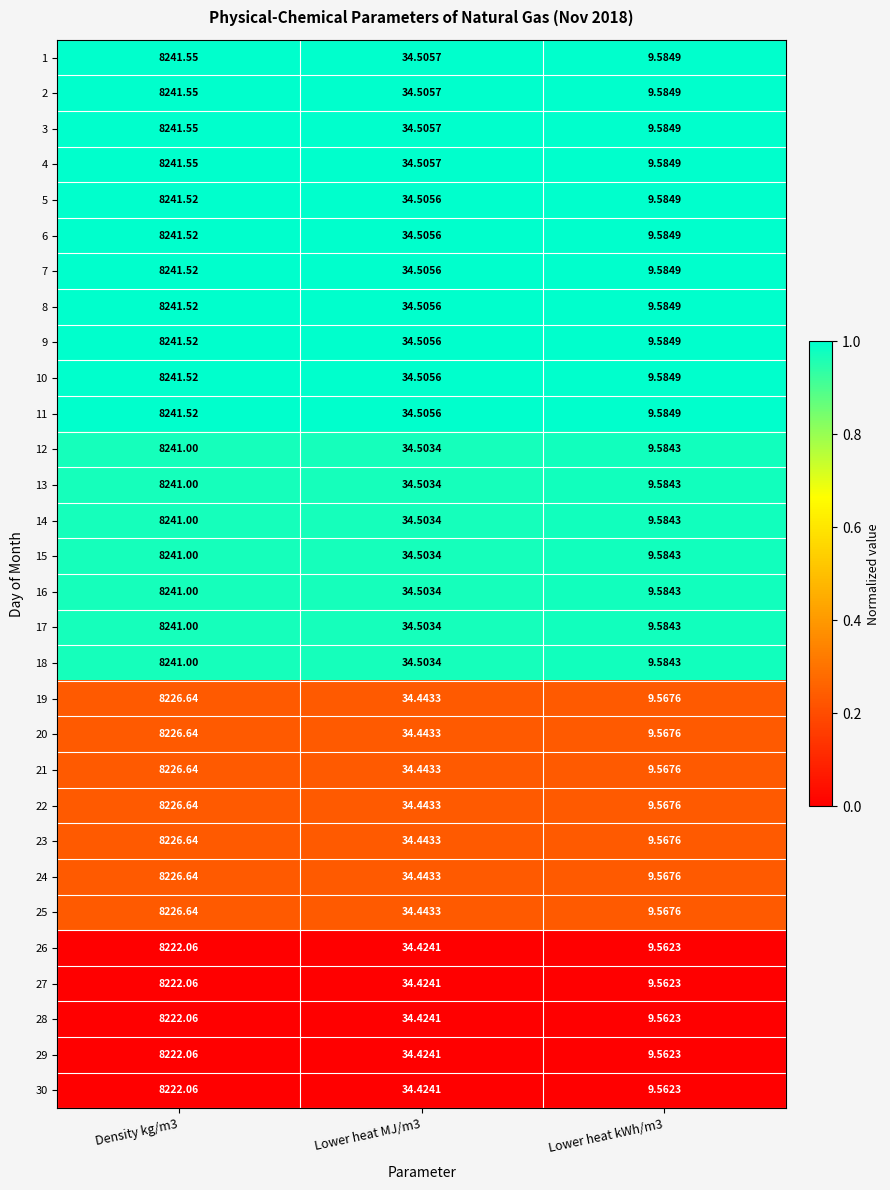

Count the number of data series in this chart.

30